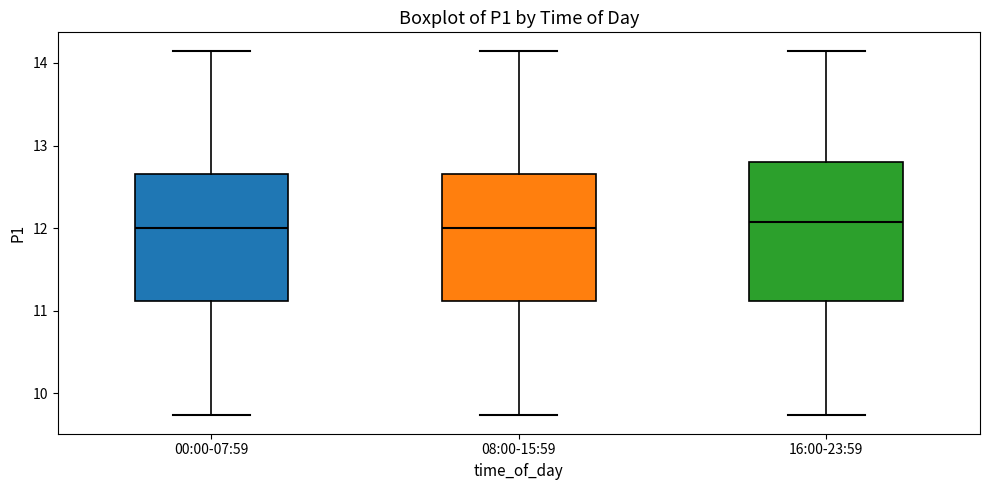

Reading left to right, transcribe this box plot: for each box, give where its median line is, the range the box spans, and where its two whiskers end, as read against the y-axis. The values are not printed on the chart, so give them approximately, as read against the axis.

00:00-07:59: median 12.0, box 11.1 to 12.7, whiskers 9.7 to 14.2
08:00-15:59: median 12.0, box 11.1 to 12.7, whiskers 9.7 to 14.2
16:00-23:59: median 12.1, box 11.1 to 12.8, whiskers 9.7 to 14.2